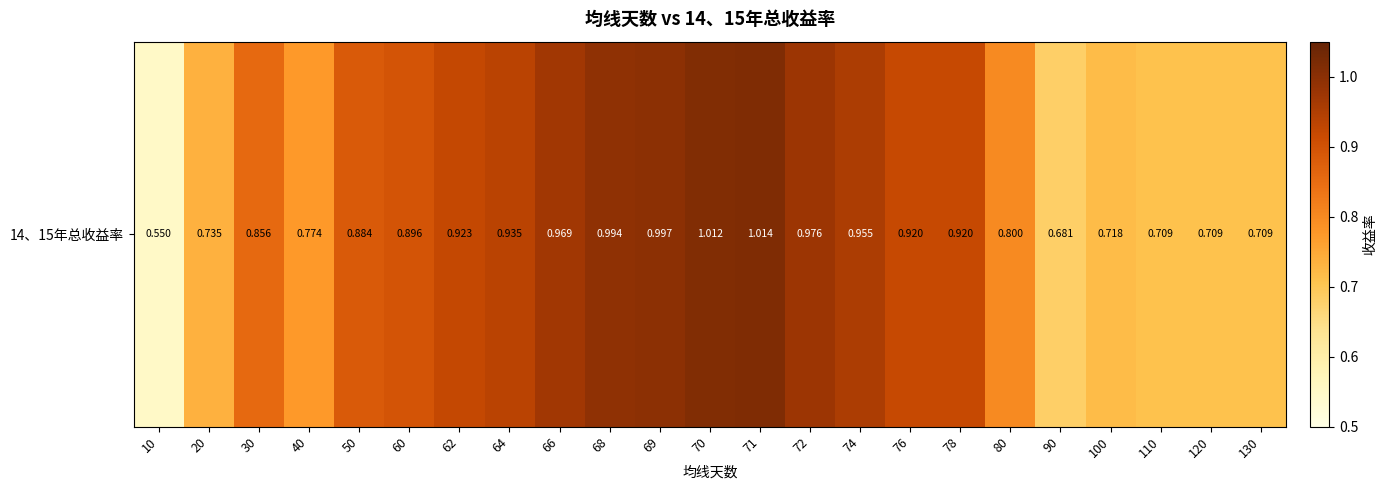

List the labels in order of value, smallest first.

10, 90, 110, 120, 130, 100, 20, 40, 80, 30, 50, 60, 78, 76, 62, 64, 74, 66, 72, 68, 69, 70, 71